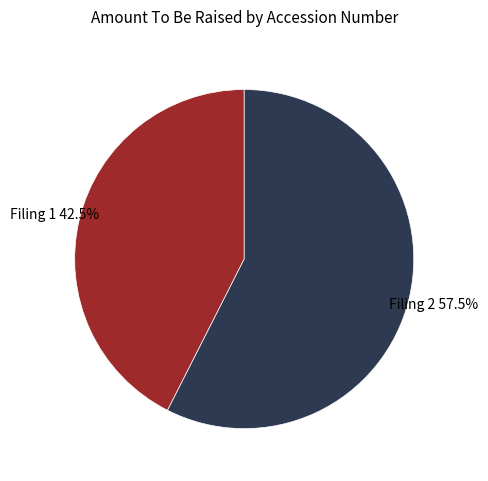

How many segments does this pie chart have?

2